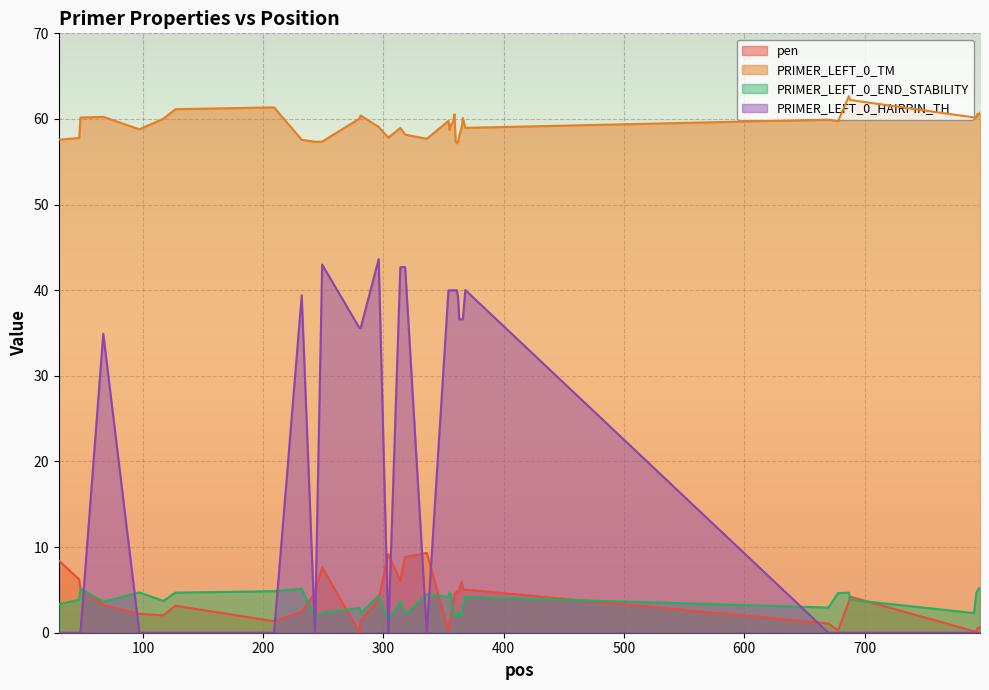

What is the maximum value shown in the chart?

62.7